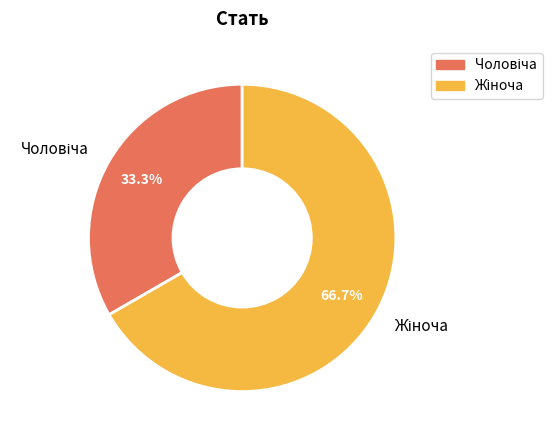

Count the number of slices in the pie.

2